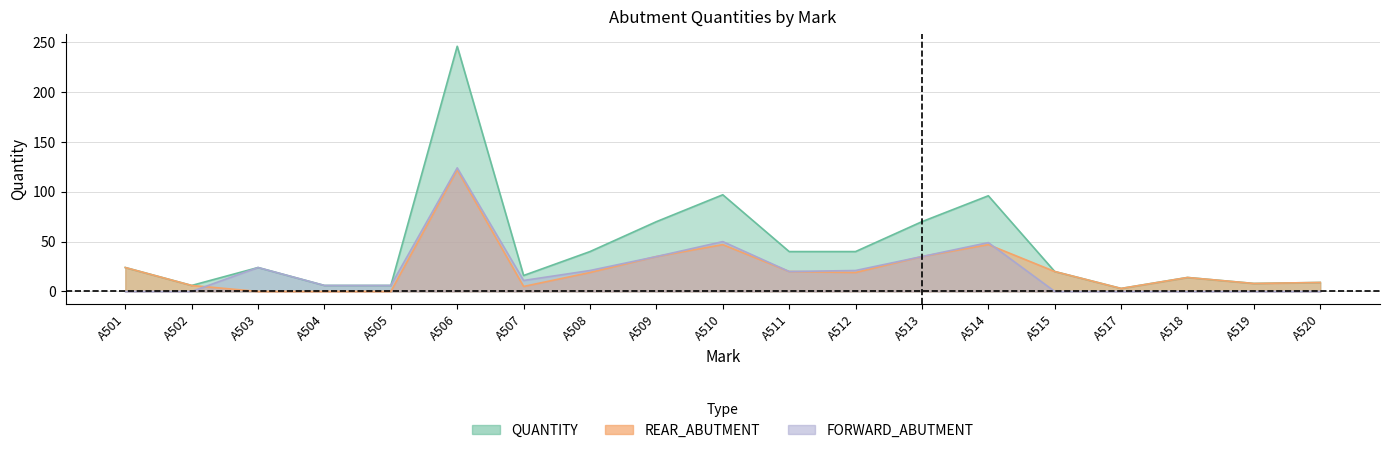

What is the difference between the maximum and minimum values in the FORWARD_ABUTMENT series?

124